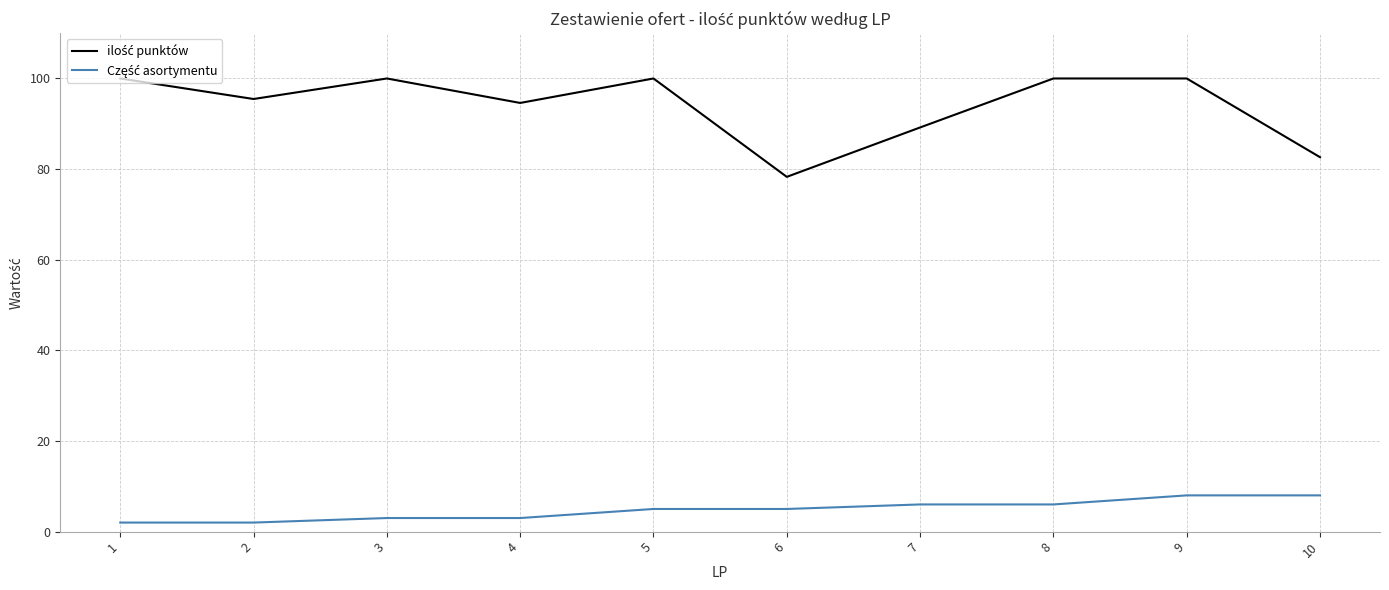

What is the maximum value shown in the chart?

100.0